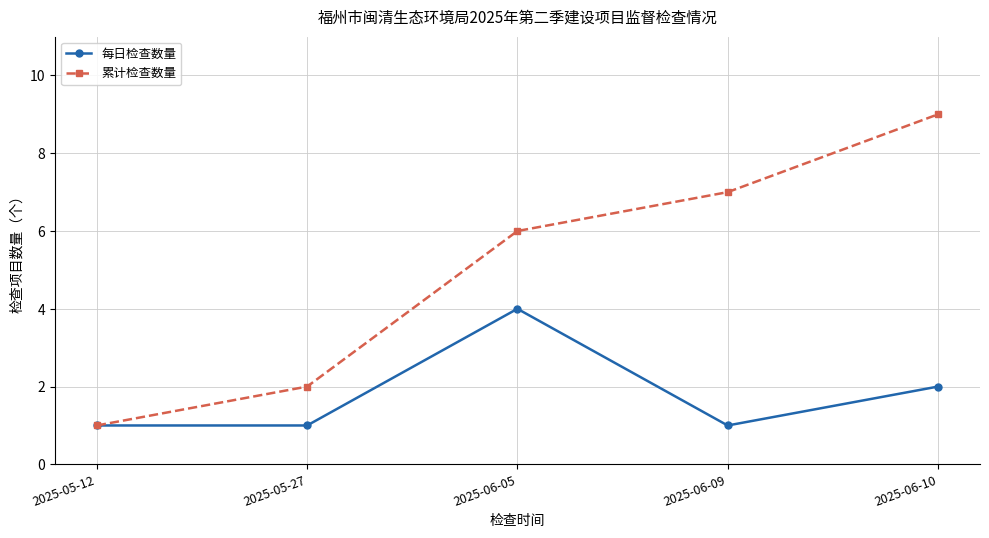

What is the maximum value shown in the chart?

9